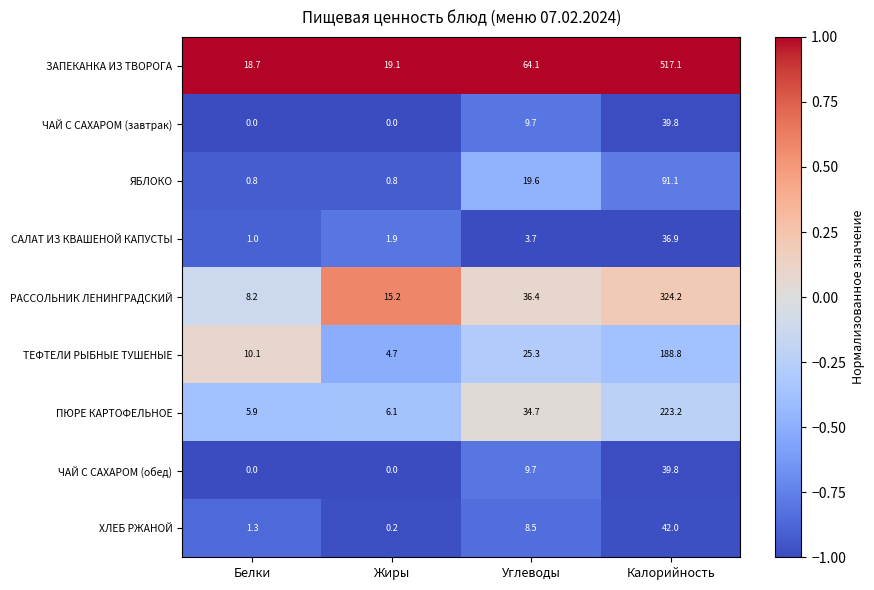

The ЧАЙ С САХАРОМ (завтрак) series shows 9.7 at Углеводы. True or false?

True